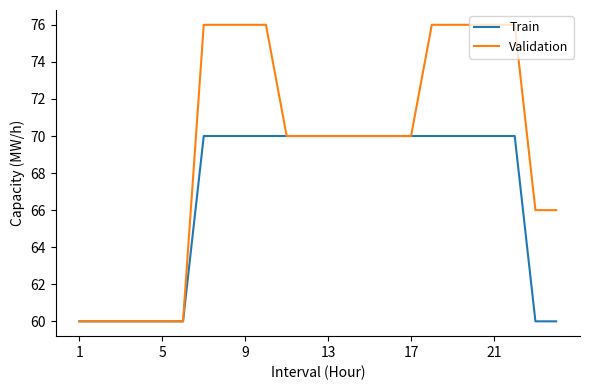

List the series in order of their peak value, lowest first.

Train, Validation